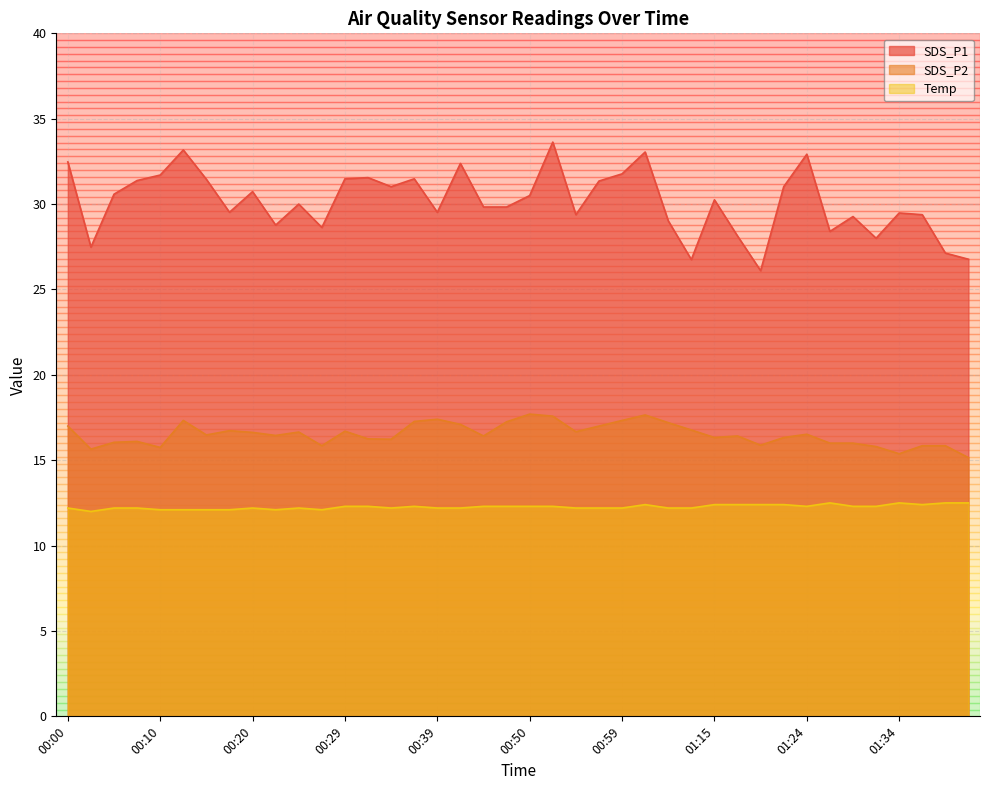

What is the sum of the Temp values at 00:32 and 01:34?

24.8